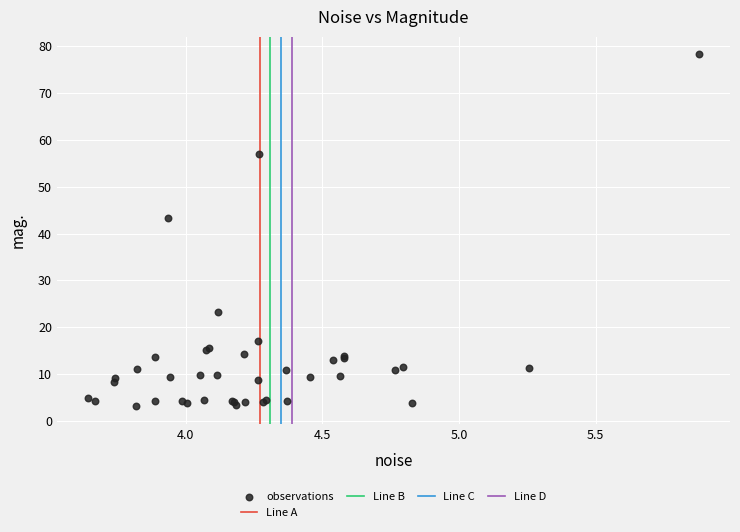

What Y value in the scatter plot is closest to 40?

43.4